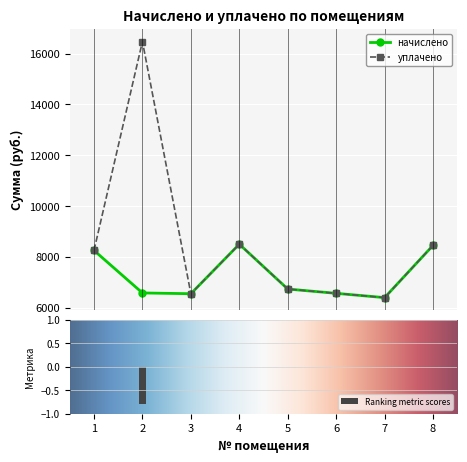

List the labels in order of уплачено value, smallest first.

7, 3, 6, 5, 1, 8, 4, 2